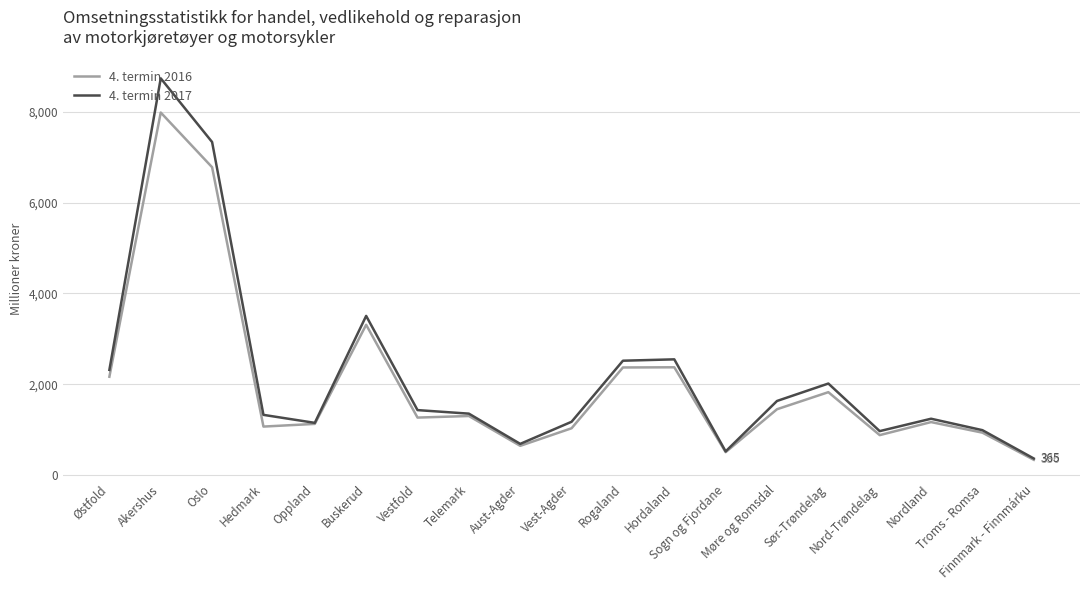

Is the value of 4. termin 2017 at Møre og Romsdal greater than the value of 4. termin 2016 at Møre og Romsdal?

Yes